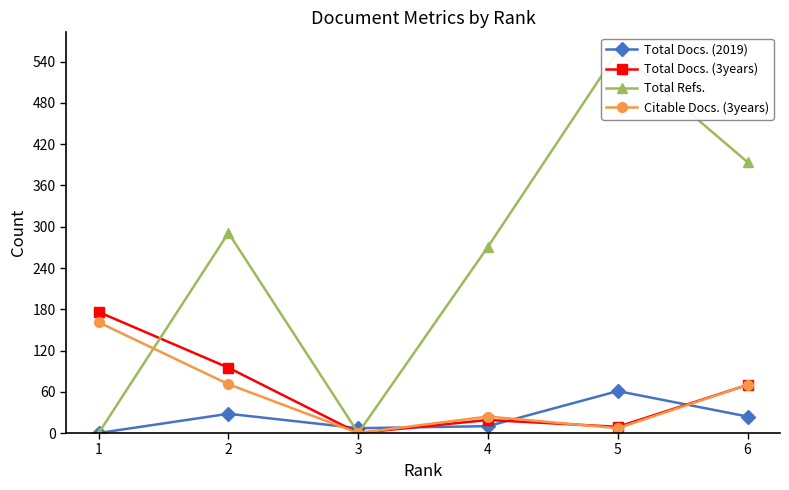

The Citable Docs. (3years) series shows 71 at 2. True or false?

True